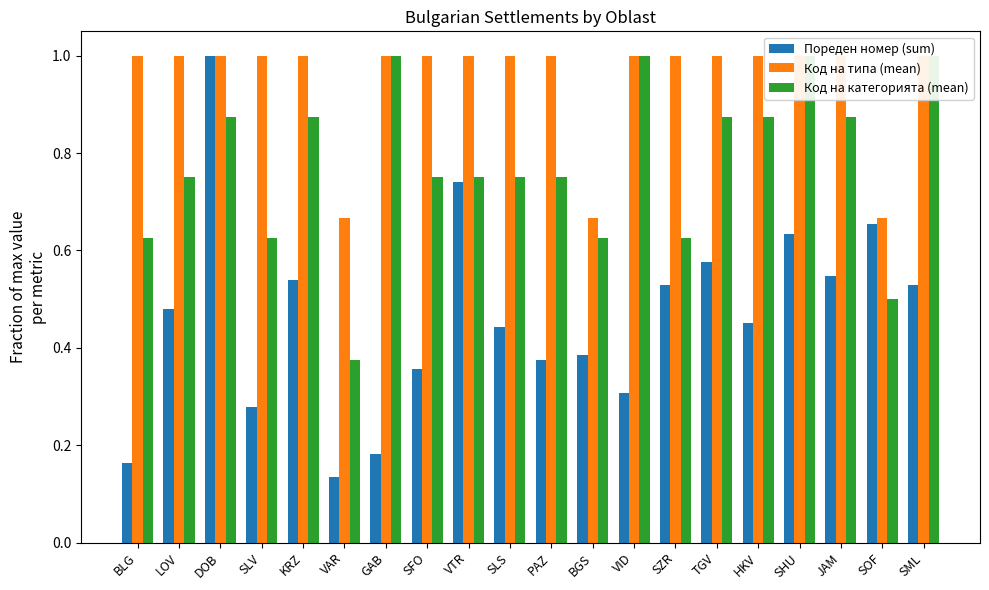

The value of Пореден номер (sum) at JAM is 0.5. True or false?

True